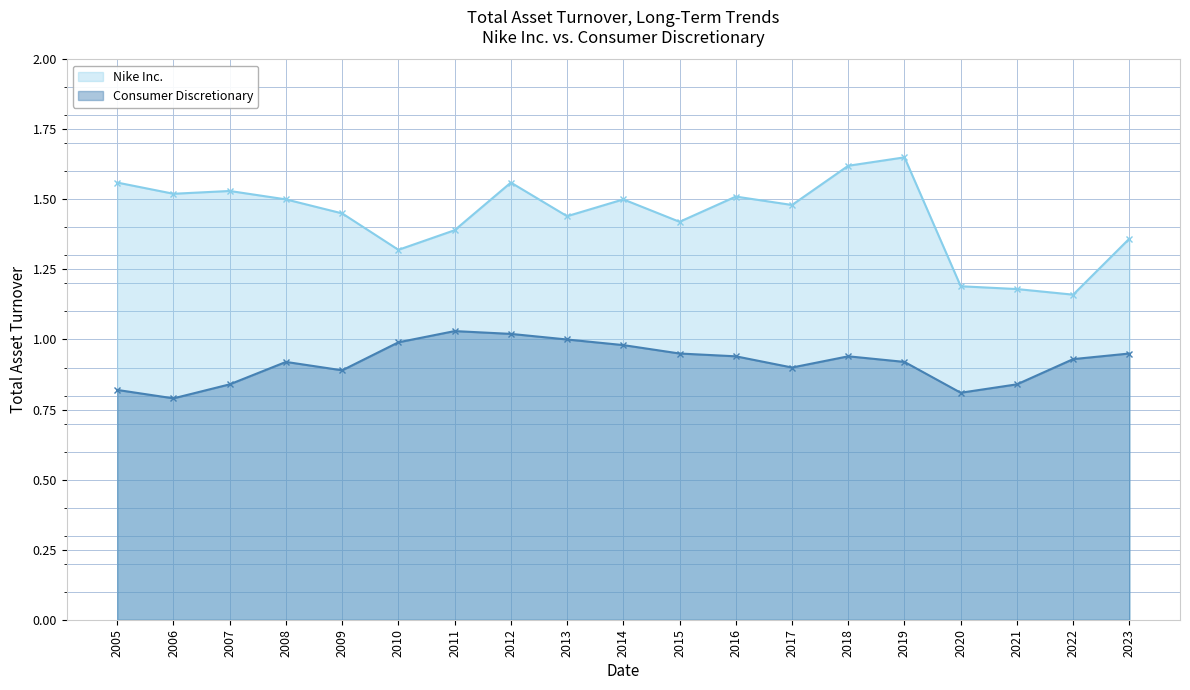

Between 2010 and 2005, which series saw the biggest shift?

Nike Inc.